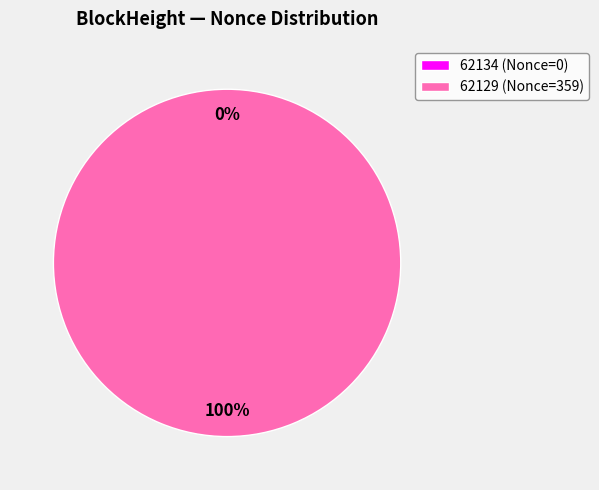

What is the change in value from 62134 to 62129?

+359